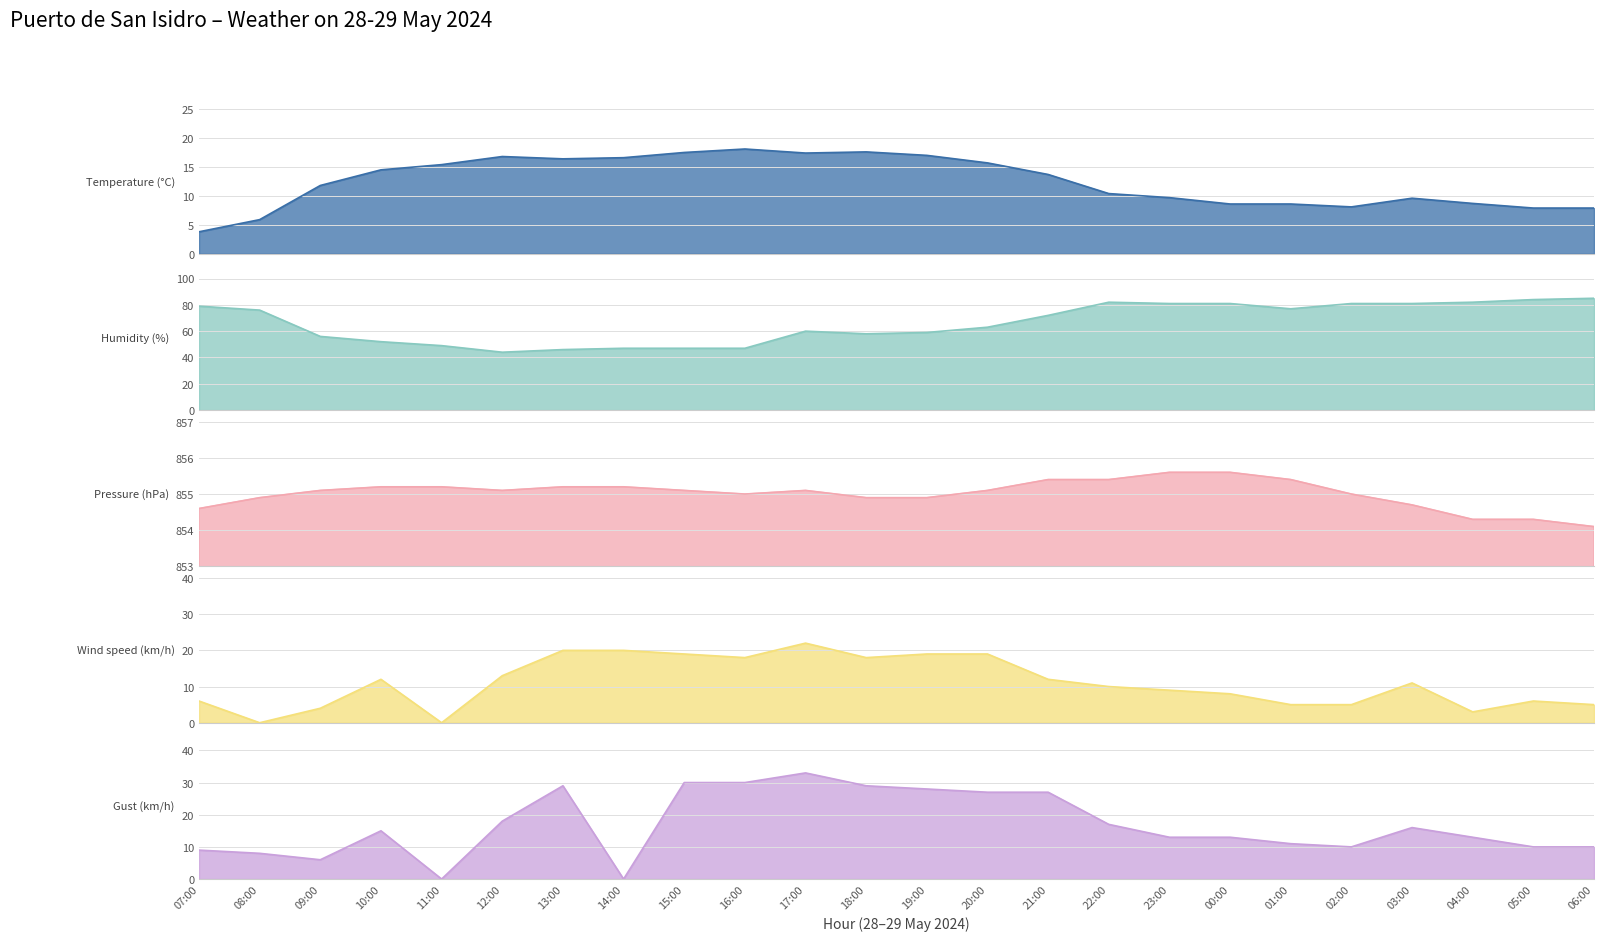

Reading left to right, extract all data points from this chart.

Temperature (°C): 07:00=3.8	08:00=5.9	09:00=11.8	10:00=14.5	11:00=15.4	12:00=16.8	13:00=16.4	14:00=16.6	15:00=17.5	16:00=18.1	17:00=17.4	18:00=17.6	19:00=17.0	20:00=15.7	21:00=13.7	22:00=10.4	23:00=9.7	00:00=8.6	01:00=8.6	02:00=8.1	03:00=9.6	04:00=8.7	05:00=7.9	06:00=7.9
Humidity (%): 07:00=79.0	08:00=76.0	09:00=56.0	10:00=52.0	11:00=49.0	12:00=44.0	13:00=46.0	14:00=47.0	15:00=47.0	16:00=47.0	17:00=60.0	18:00=58.0	19:00=59.0	20:00=63.0	21:00=72.0	22:00=82.0	23:00=81.0	00:00=81.0	01:00=77.0	02:00=81.0	03:00=81.0	04:00=82.0	05:00=84.0	06:00=85.0
Pressure (hPa): 07:00=854.6	08:00=854.9	09:00=855.1	10:00=855.2	11:00=855.2	12:00=855.1	13:00=855.2	14:00=855.2	15:00=855.1	16:00=855.0	17:00=855.1	18:00=854.9	19:00=854.9	20:00=855.1	21:00=855.4	22:00=855.4	23:00=855.6	00:00=855.6	01:00=855.4	02:00=855.0	03:00=854.7	04:00=854.3	05:00=854.3	06:00=854.1
Wind speed (km/h): 07:00=6.0	08:00=0.0	09:00=4.0	10:00=12.0	11:00=0.0	12:00=13.0	13:00=20.0	14:00=20.0	15:00=19.0	16:00=18.0	17:00=22.0	18:00=18.0	19:00=19.0	20:00=19.0	21:00=12.0	22:00=10.0	23:00=9.0	00:00=8.0	01:00=5.0	02:00=5.0	03:00=11.0	04:00=3.0	05:00=6.0	06:00=5.0
Gust (km/h): 07:00=9.0	08:00=8.0	09:00=6.0	10:00=15.0	11:00=0.0	12:00=18.0	13:00=29.0	14:00=0.0	15:00=30.0	16:00=30.0	17:00=33.0	18:00=29.0	19:00=28.0	20:00=27.0	21:00=27.0	22:00=17.0	23:00=13.0	00:00=13.0	01:00=11.0	02:00=10.0	03:00=16.0	04:00=13.0	05:00=10.0	06:00=10.0